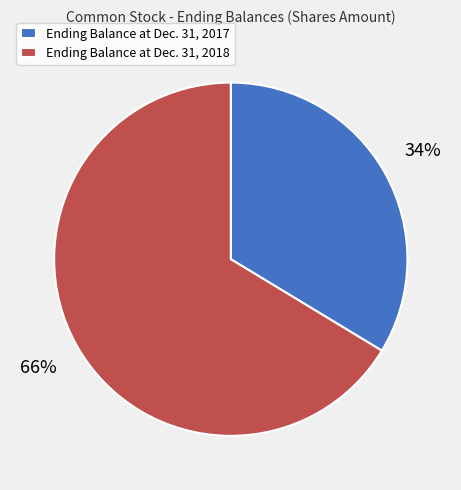

Which has a higher value, Ending Balance at Dec. 31, 2018 or Ending Balance at Dec. 31, 2017?

Ending Balance at Dec. 31, 2018